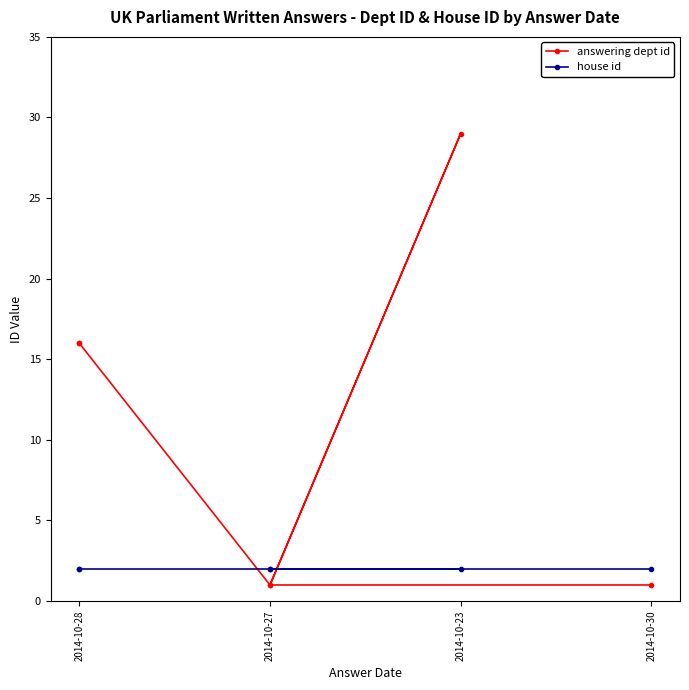

The value of house id at 2014-10-27 is 2. True or false?

True